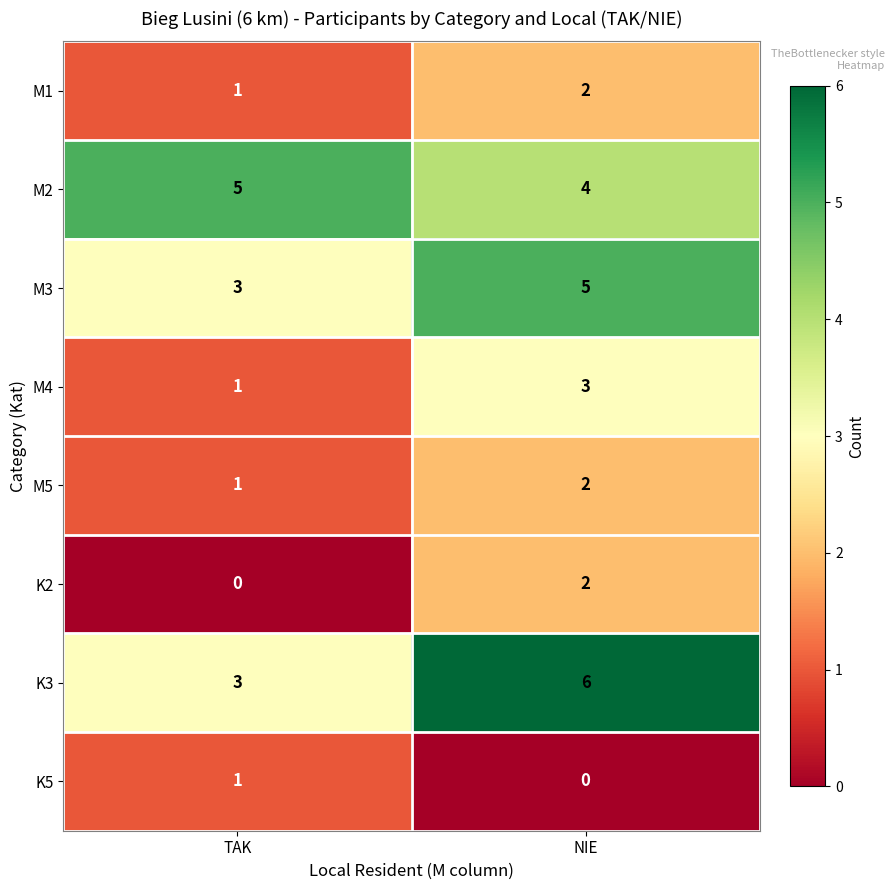

Which series changed the most between TAK and NIE?

K3